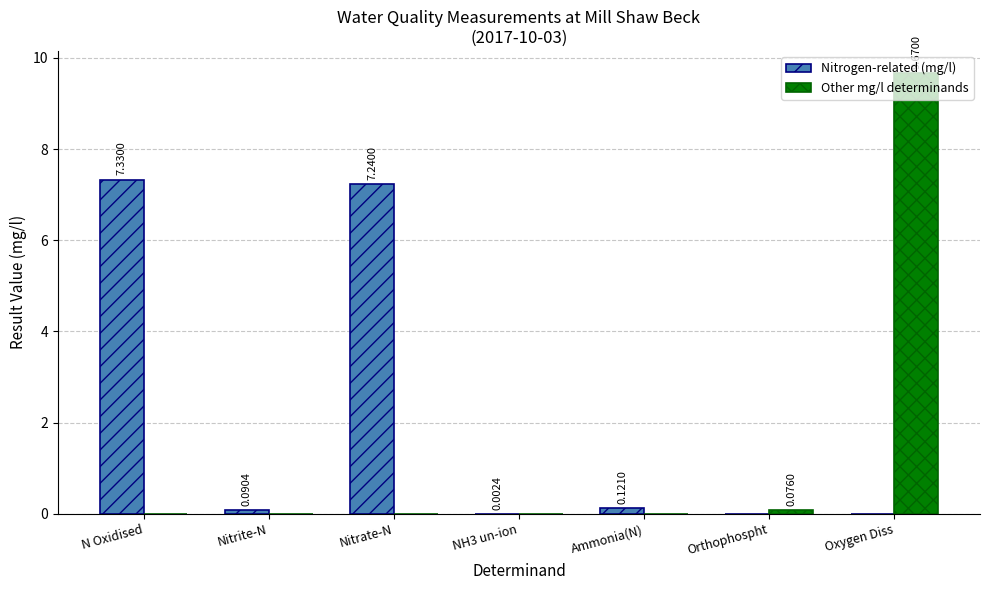

What is the total value across all series at N Oxidised?

7.3